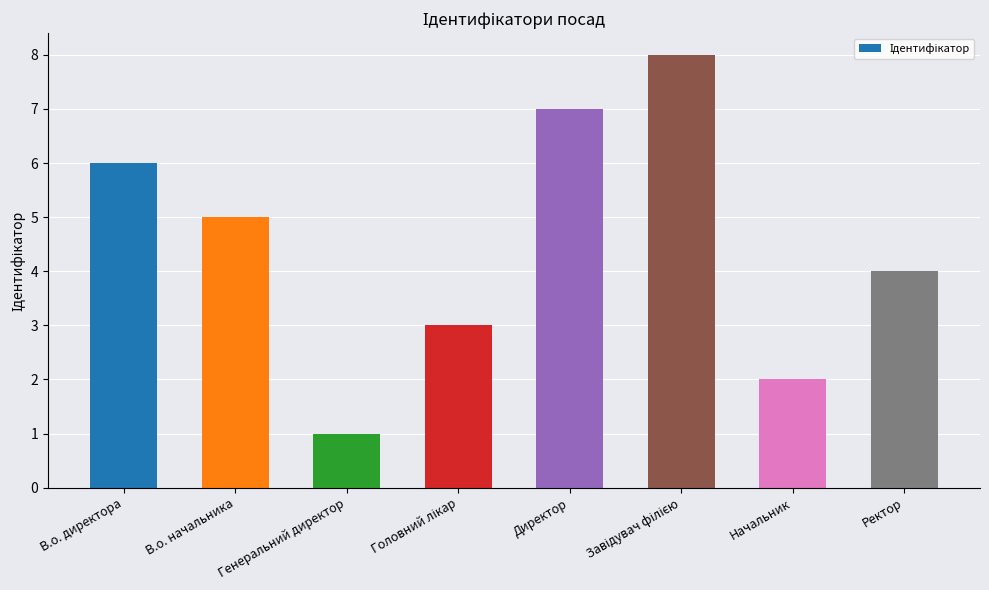

Count the values in the range 3 to 7.

5